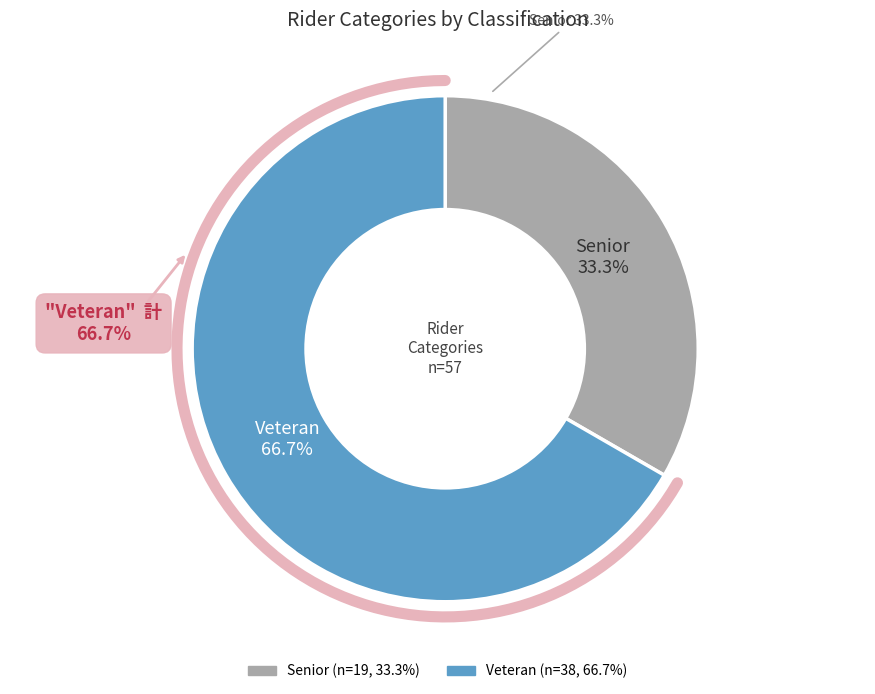

What is the largest slice in the pie chart?

Veteran